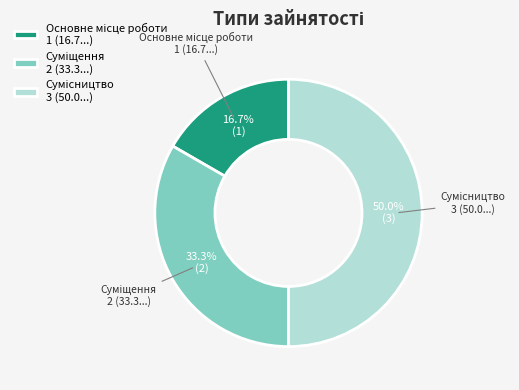

How many segments does this pie chart have?

3